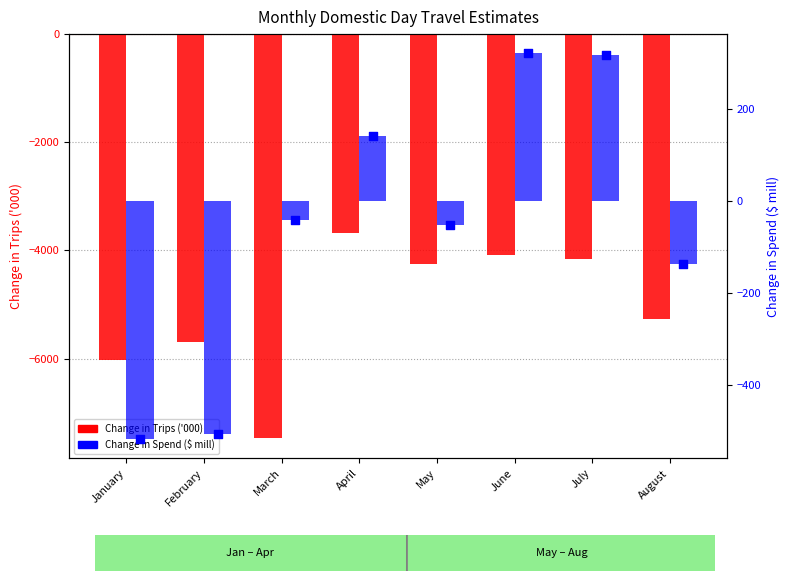

At which category is the sum across all series the highest?

April